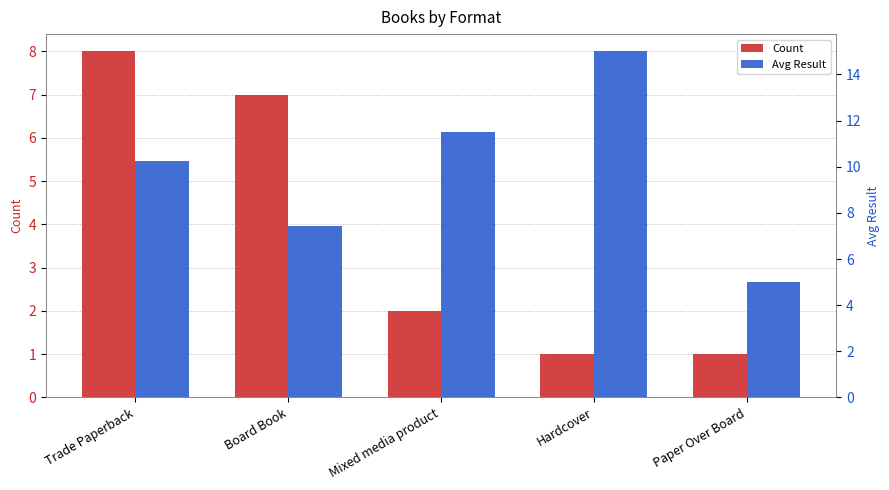

What is the total value across all series at Paper Over Board?

6.0